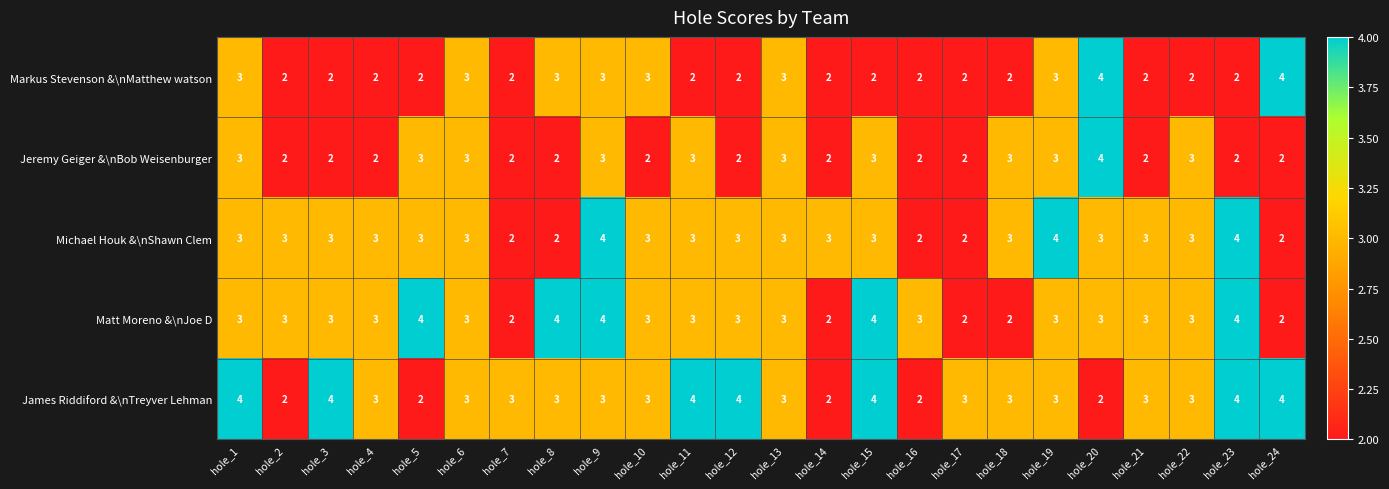

What is the maximum value shown in the chart?

4